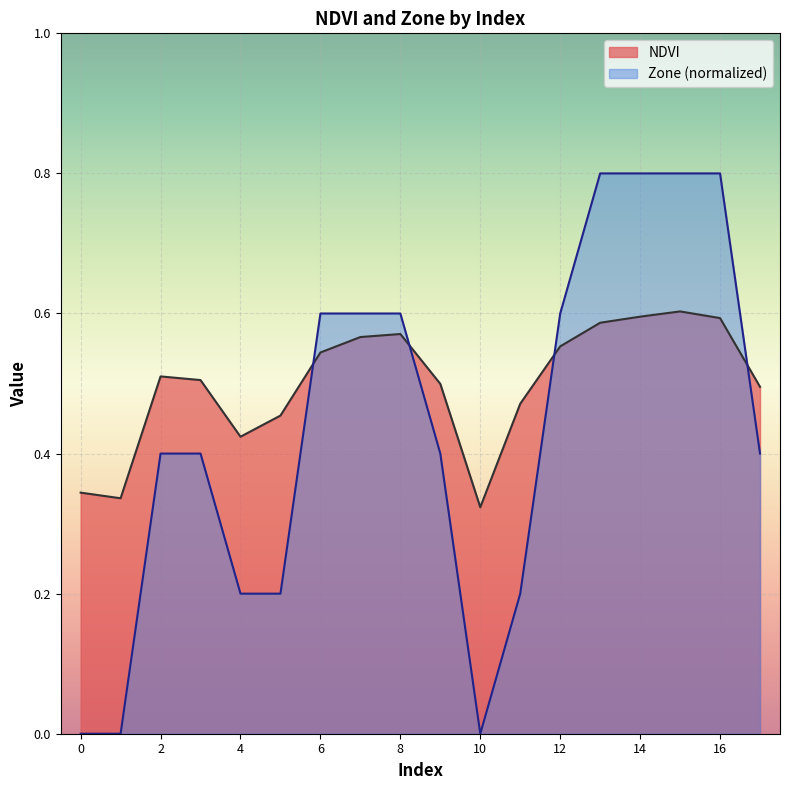

List the labels in order of NDVI value, smallest first.

10, 1, 0, 4, 5, 11, 17, 9, 3, 2, 6, 12, 7, 8, 13, 16, 14, 15